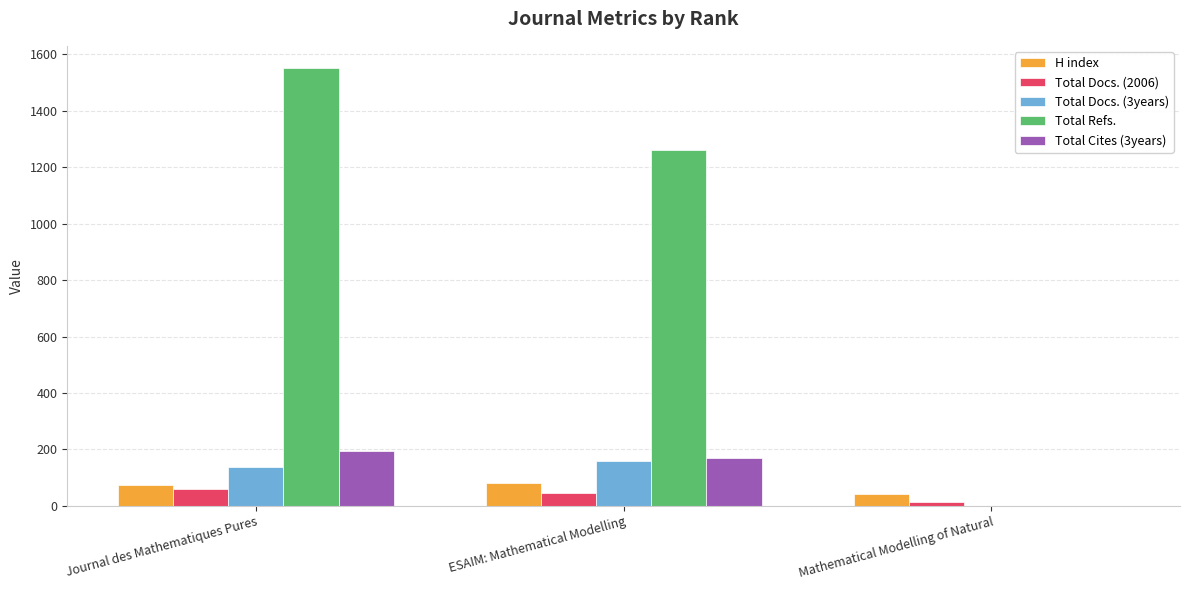

Which series has the largest range (max minus min)?

Total Refs.